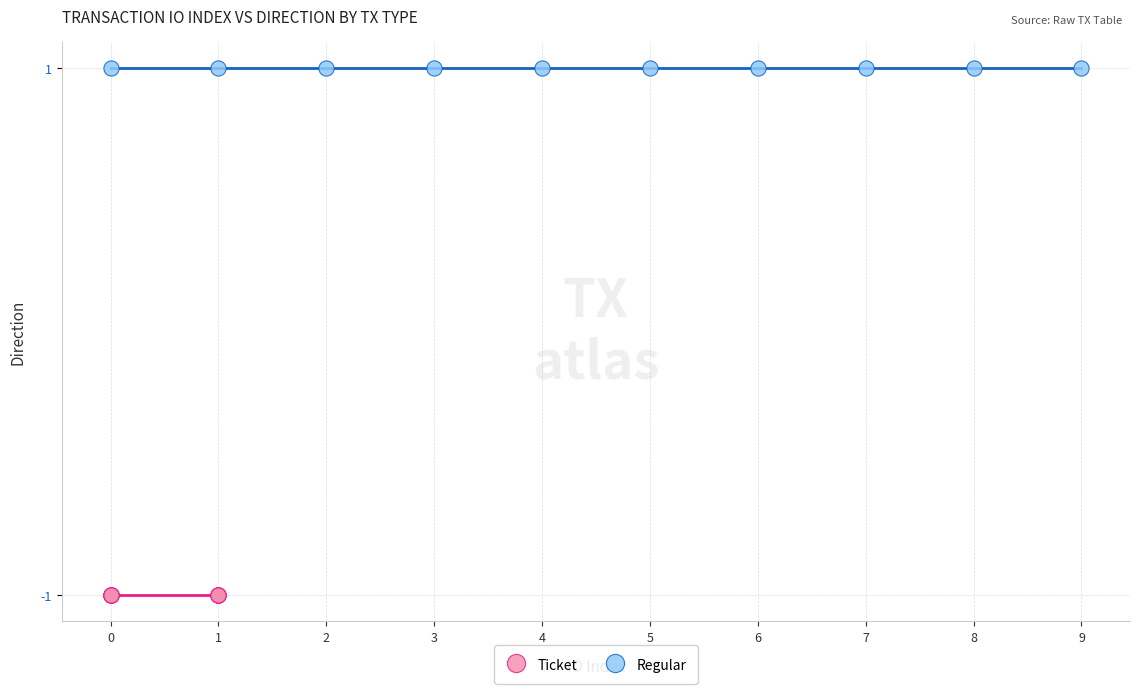

Which series contains the lowest Y value?

Ticket